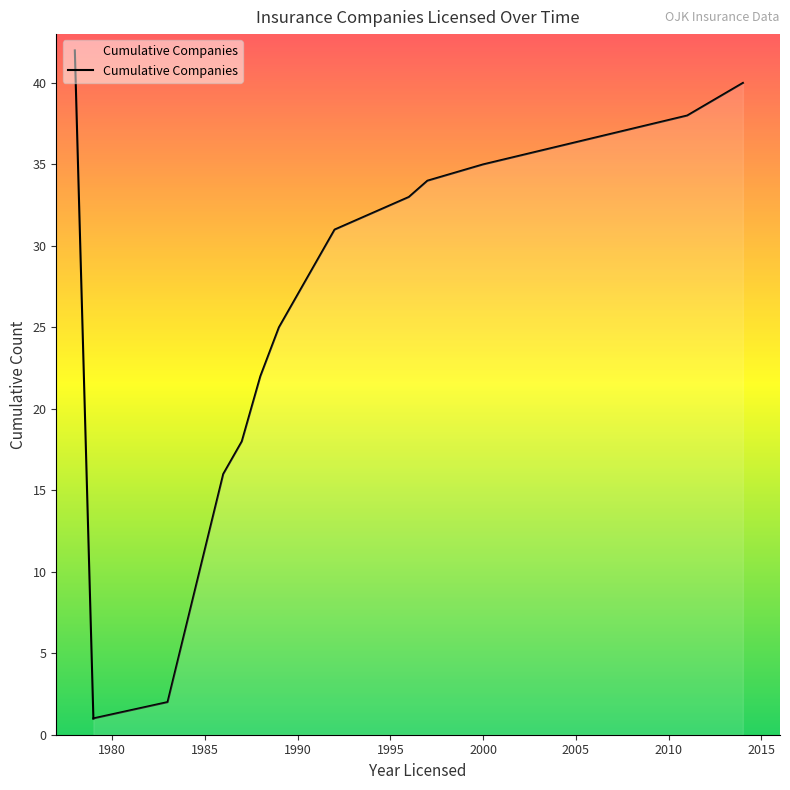

What is the difference between the maximum and minimum values?

39